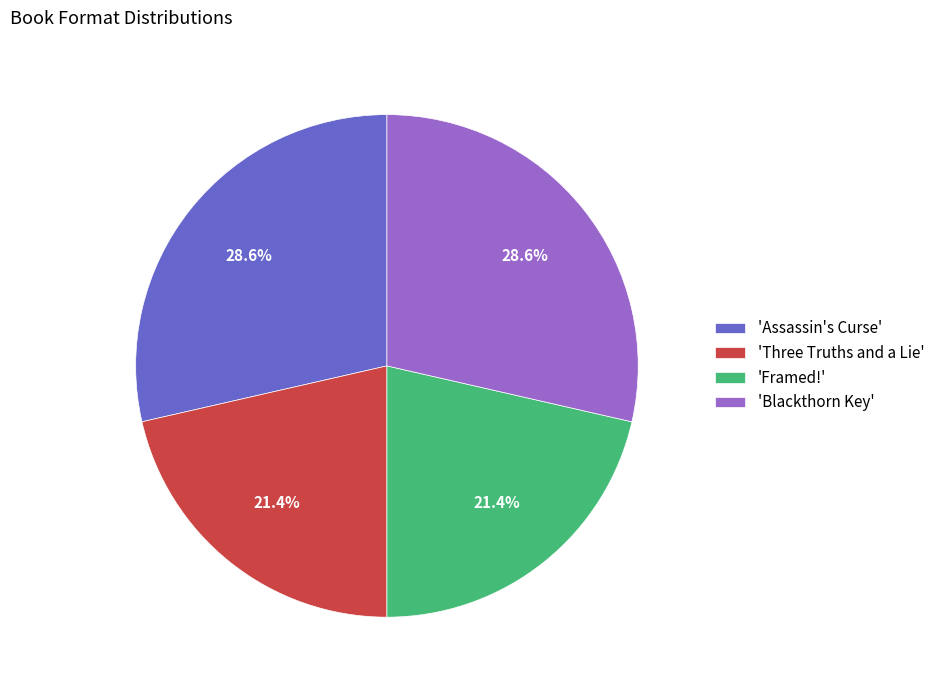

How much of the chart is everything except 'Blackthorn Key'?

71.4%